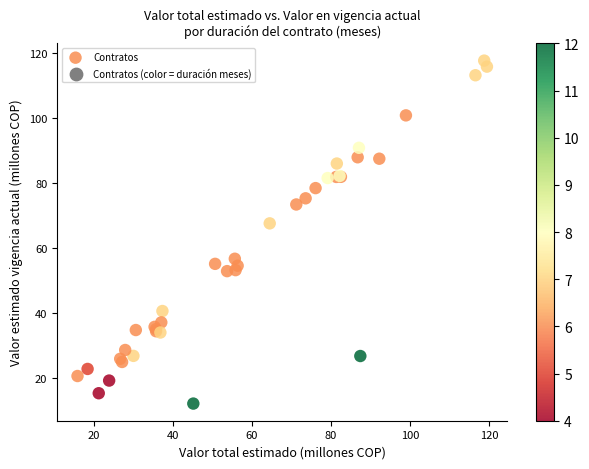

What Y value in the scatter plot is closest to 64?

67.6